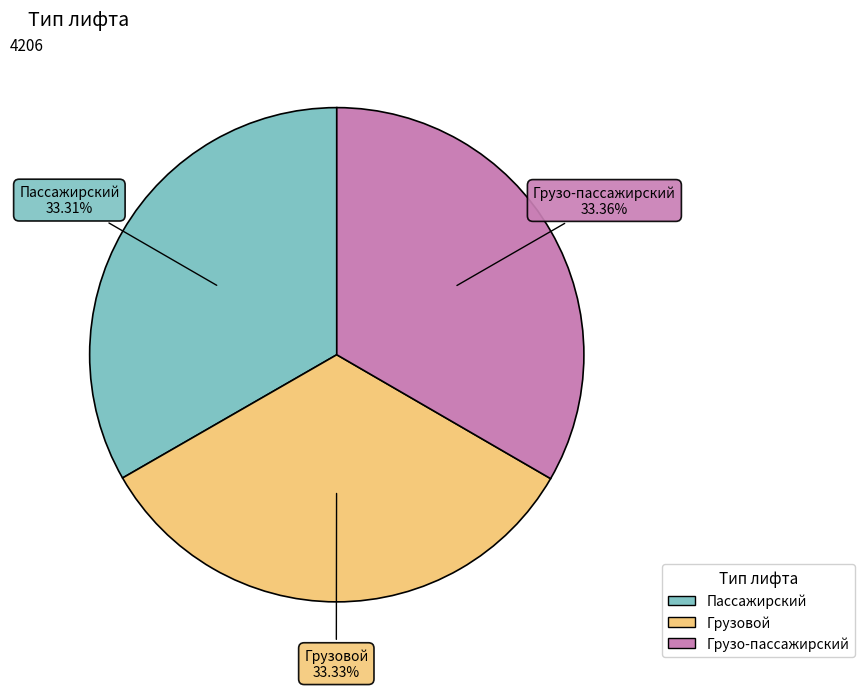

What is the ratio of the value at Пассажирский to the value at Грузовой?

1.0